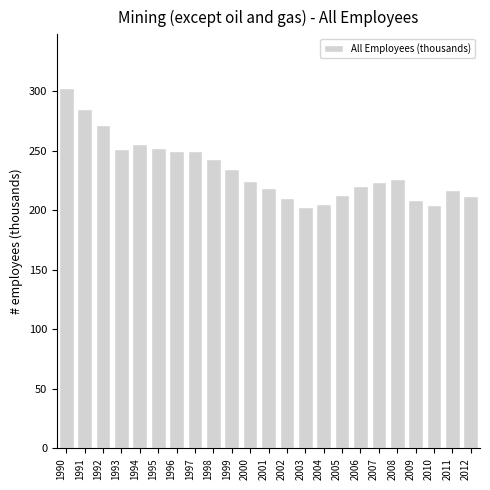

What is the sum of the values at 1995 and 2005?

465.2